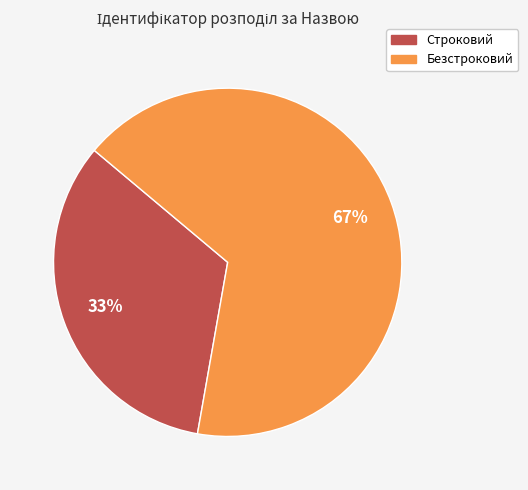

What is the smallest slice in the pie chart?

Строковий